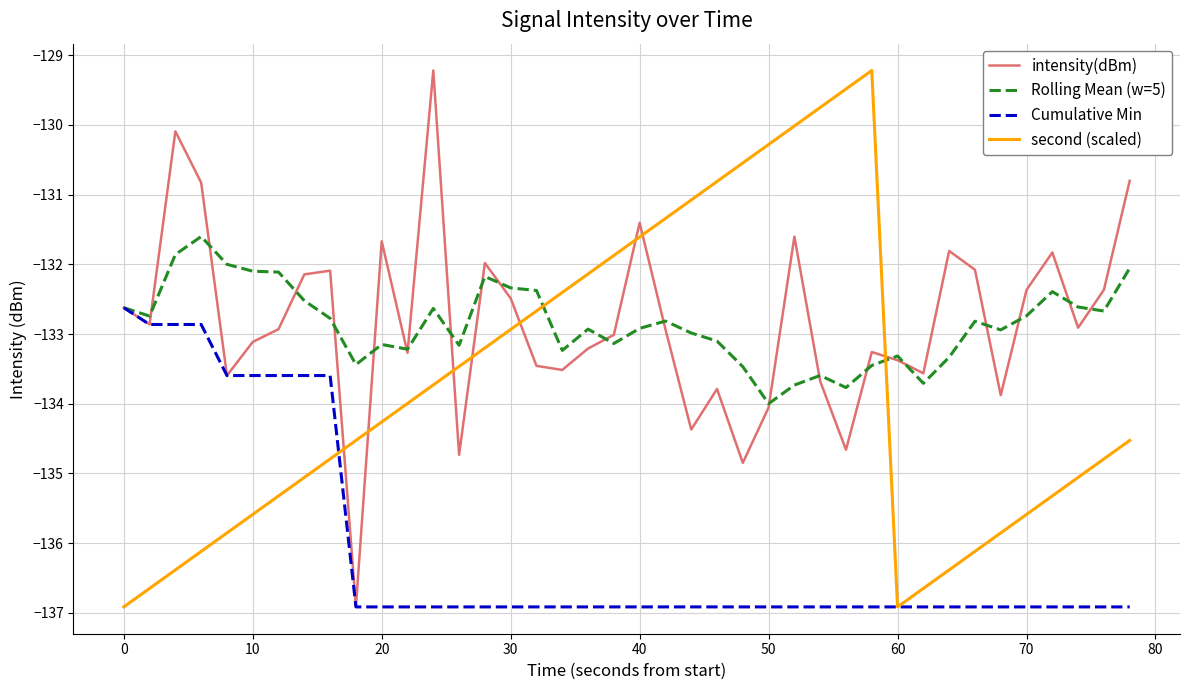

How many lines are shown in the chart?

4